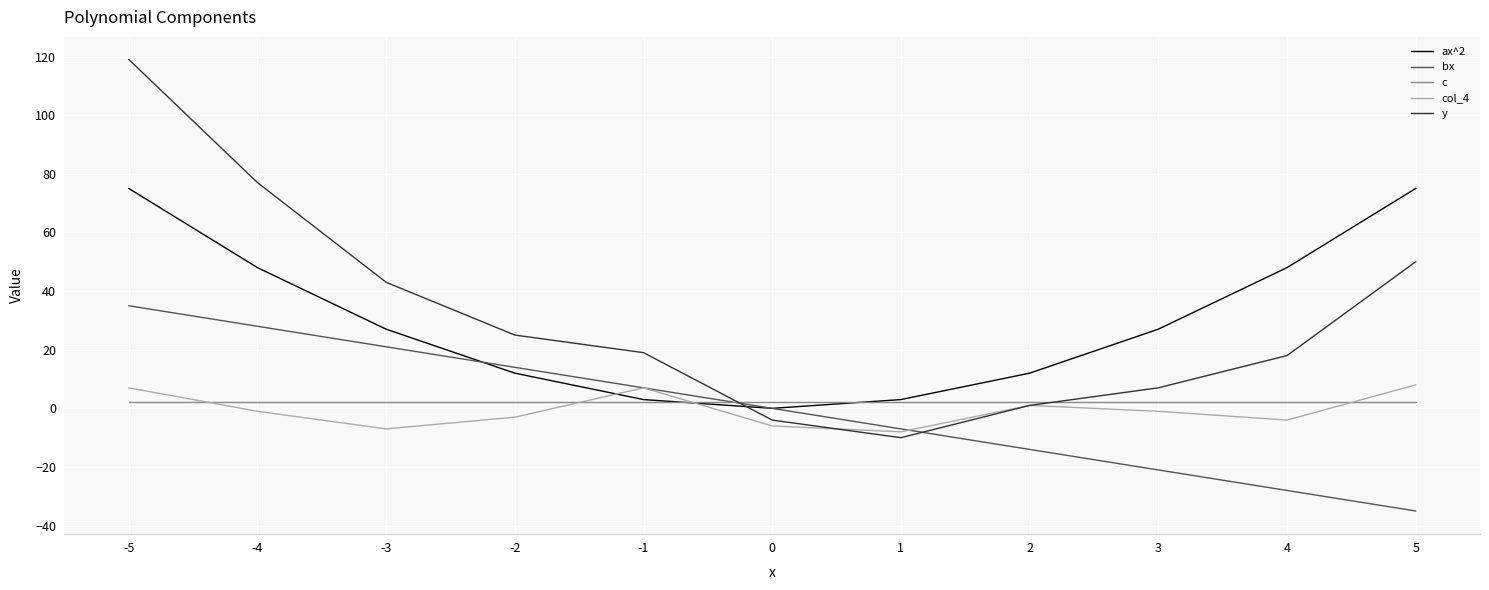

Which series changed the most between -3 and 2?

y